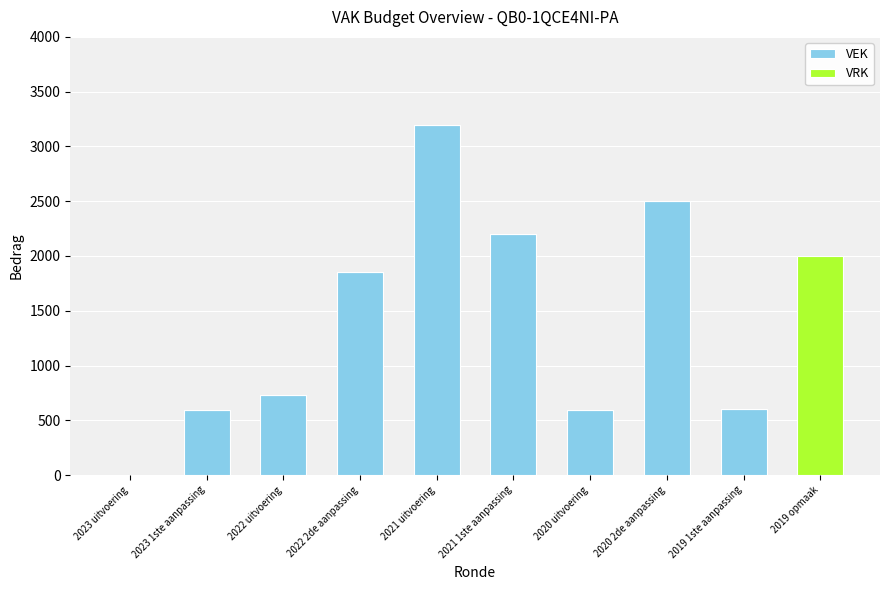

Does the chart contain stacked bars?

Yes